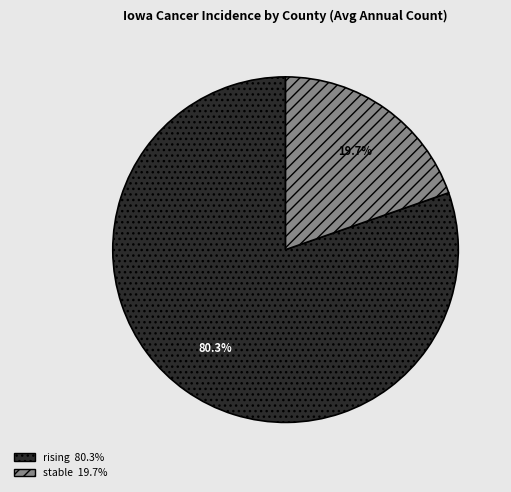

Does any single category account for the majority?

Yes